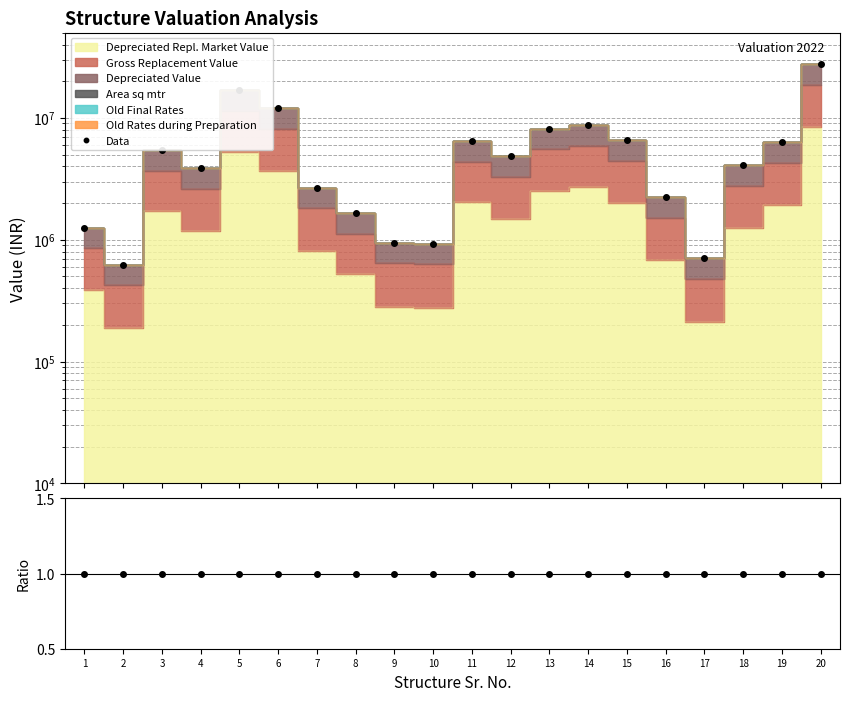

At which category does the data reach its first local peak?

3